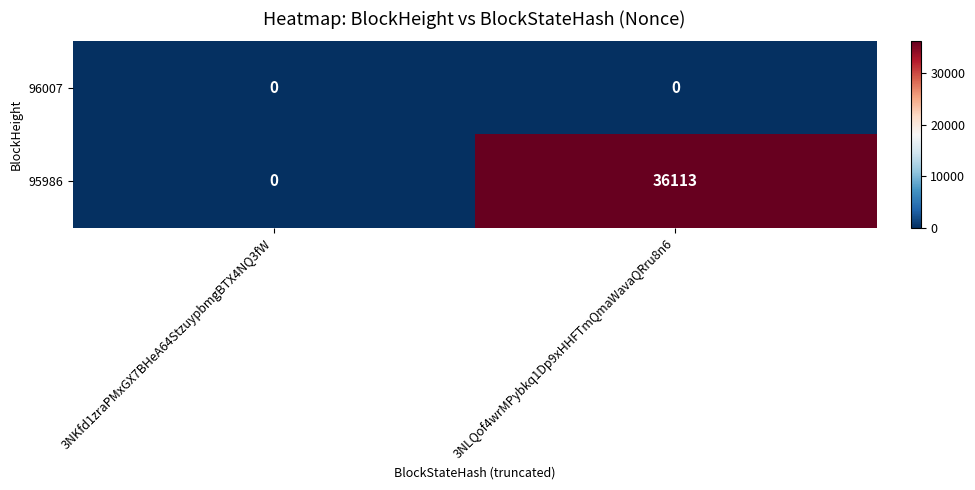

The value of 96007 at 3NLQof4wrMPybkq1Dp9xHHFTmQmaWavaQRru8n6 is 0. True or false?

True